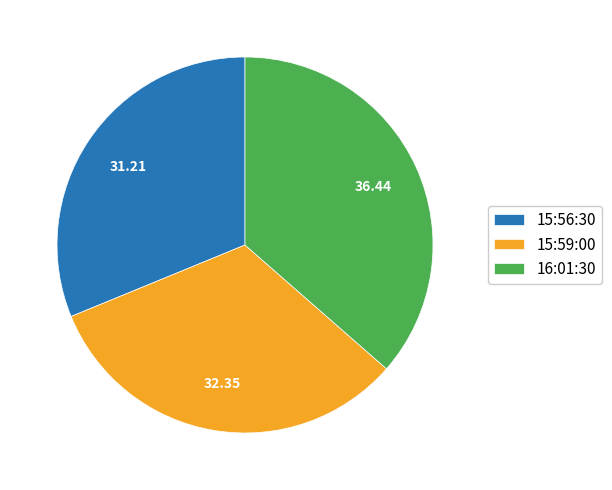

Rank the categories by value from lowest to highest.

15:56:30, 15:59:00, 16:01:30